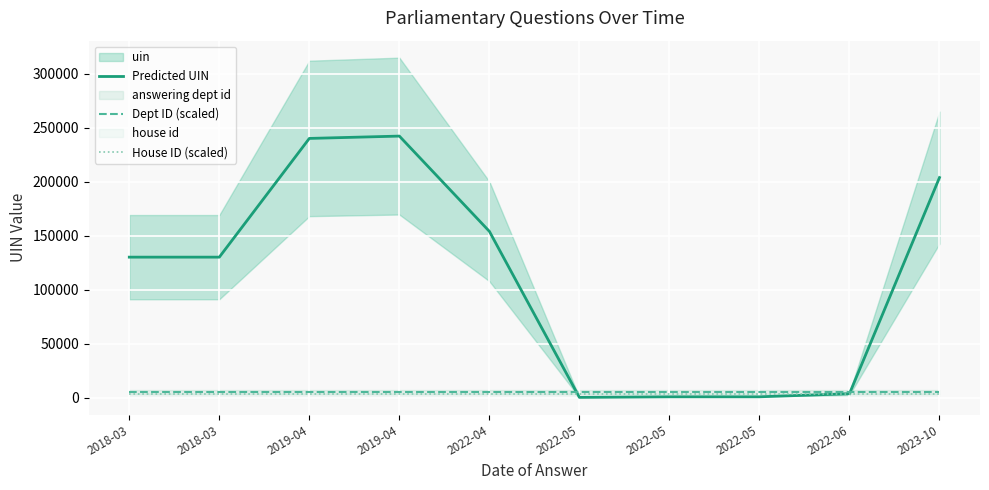

What is the label of the 7th point from the right?

2019-04